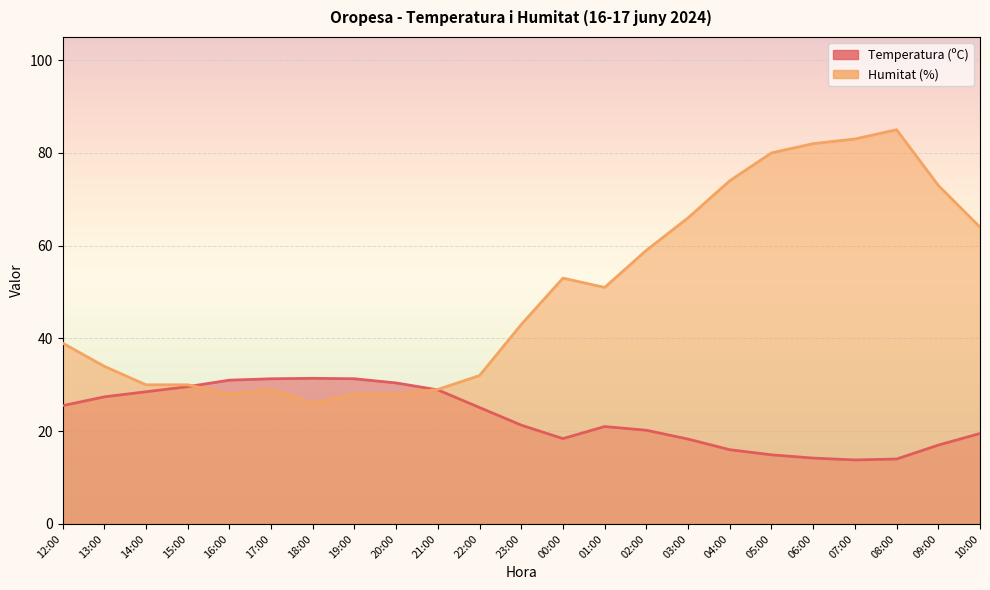

How many interior local valleys does the Humitat (%) series have?

3